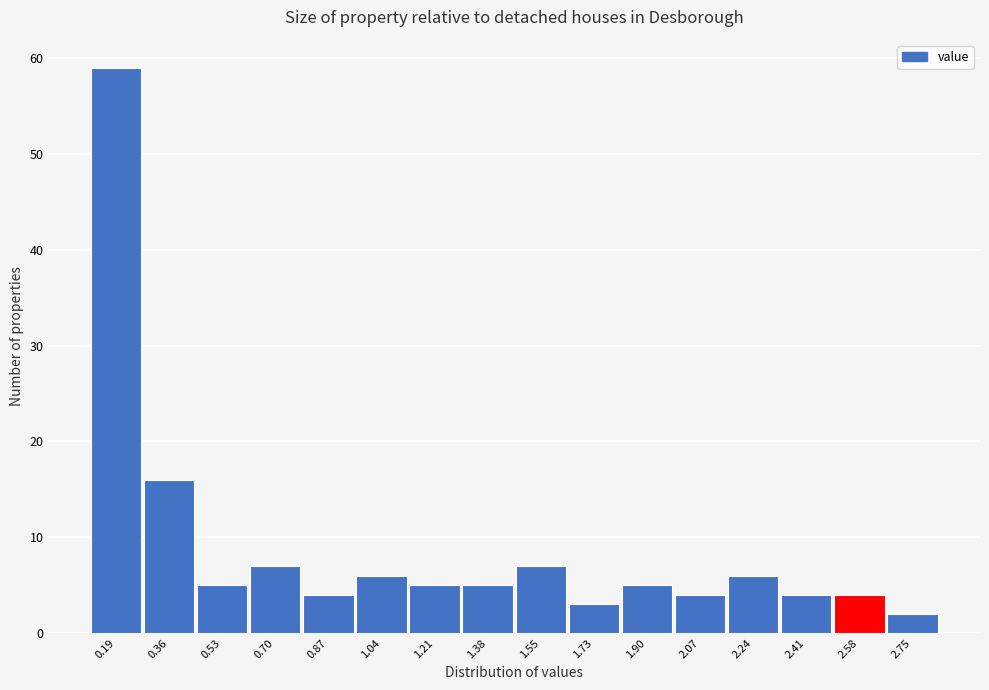

Reading left to right, transcribe all the data shown in this chart.

0.19=59	0.36=16	0.53=5	0.70=7	0.87=4	1.04=6	1.21=5	1.38=5	1.55=7	1.73=3	1.90=5	2.07=4	2.24=6	2.41=4	2.58=4	2.75=2